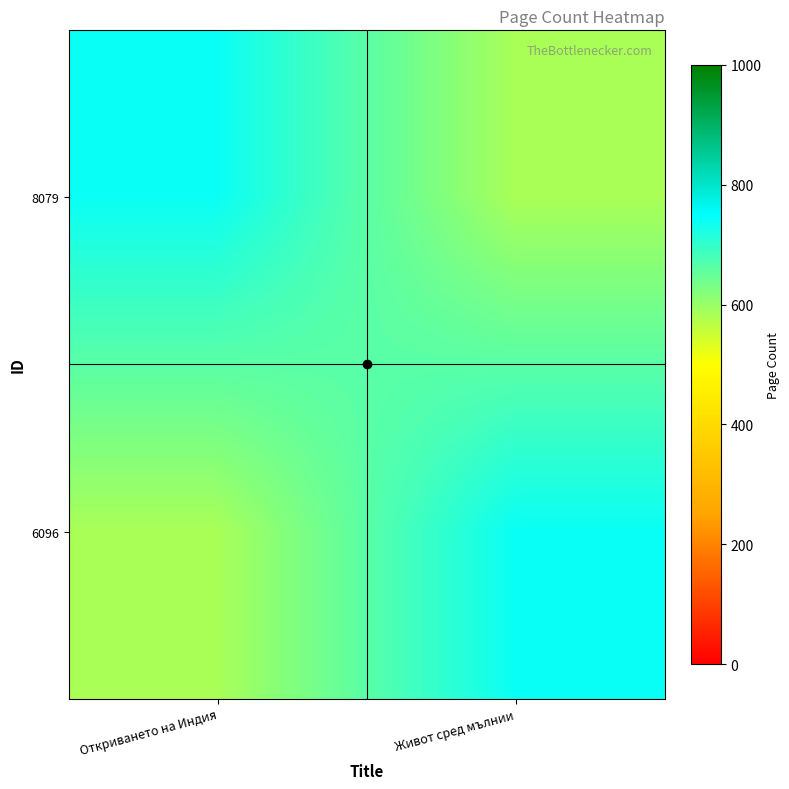

Which series has the widest spread of values?

8079